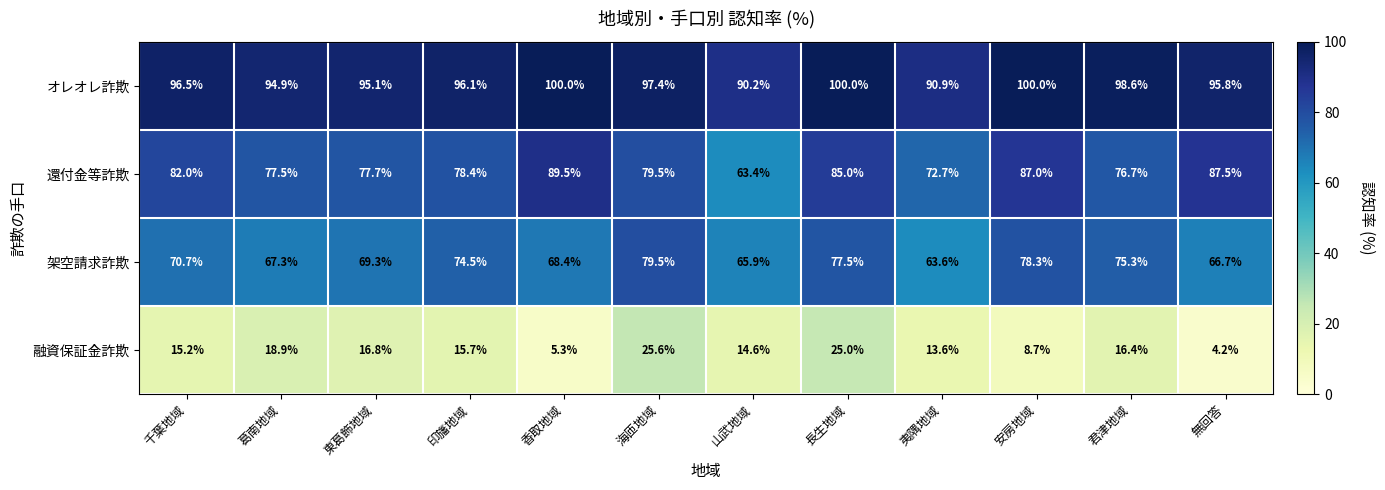

What is the spread (max minus min) of values at 千葉地域?

81.3